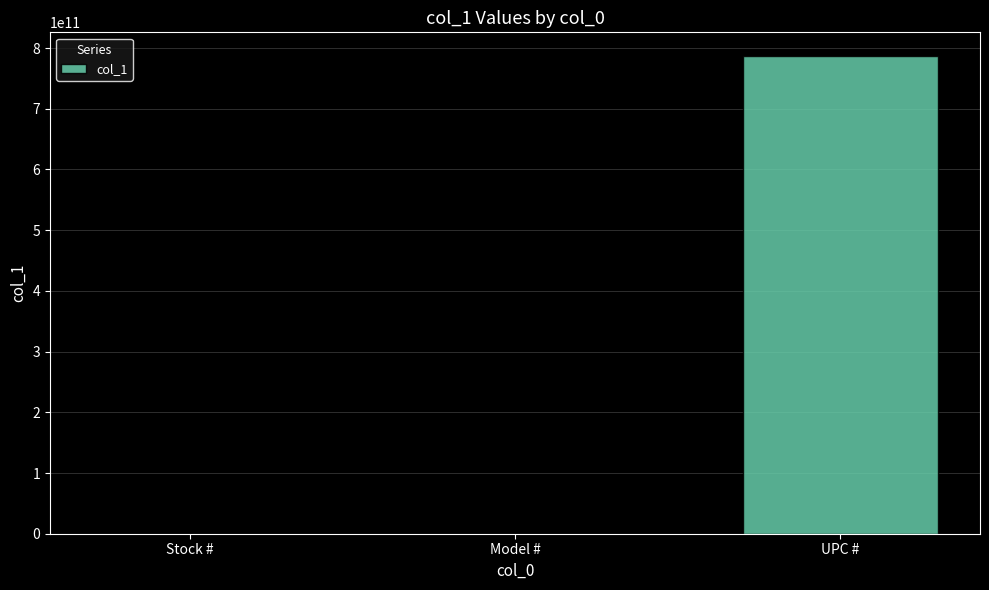

At which category does the chart reach its peak across all series?

UPC #